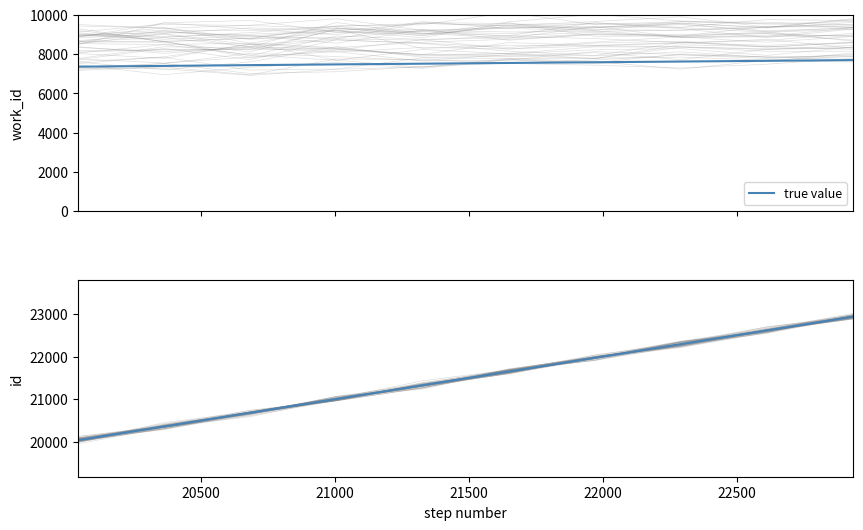

What is the value of the 4th point from the left?

21006.7